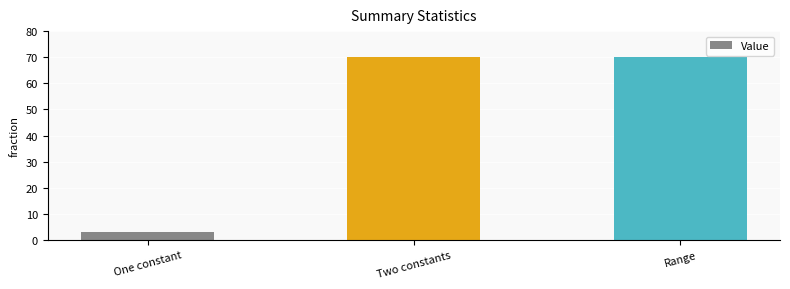

What is the greatest value displayed?

70